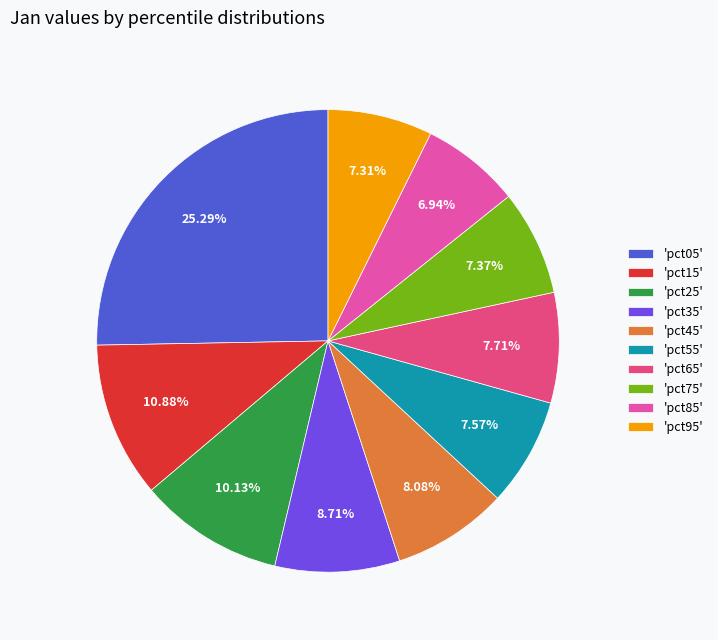

Do 'pct35' and 'pct45' together represent more than half of the pie?

No